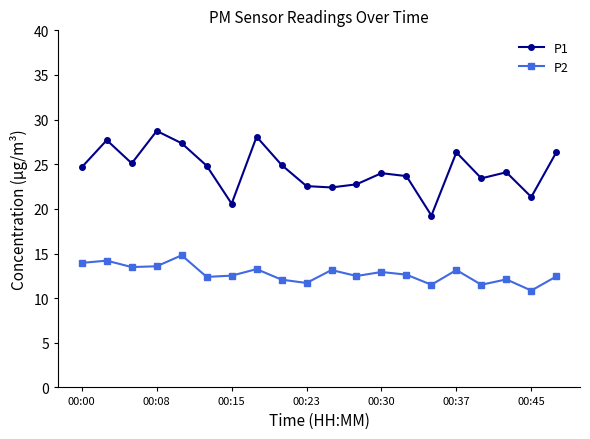

What is the greatest value displayed?

28.7